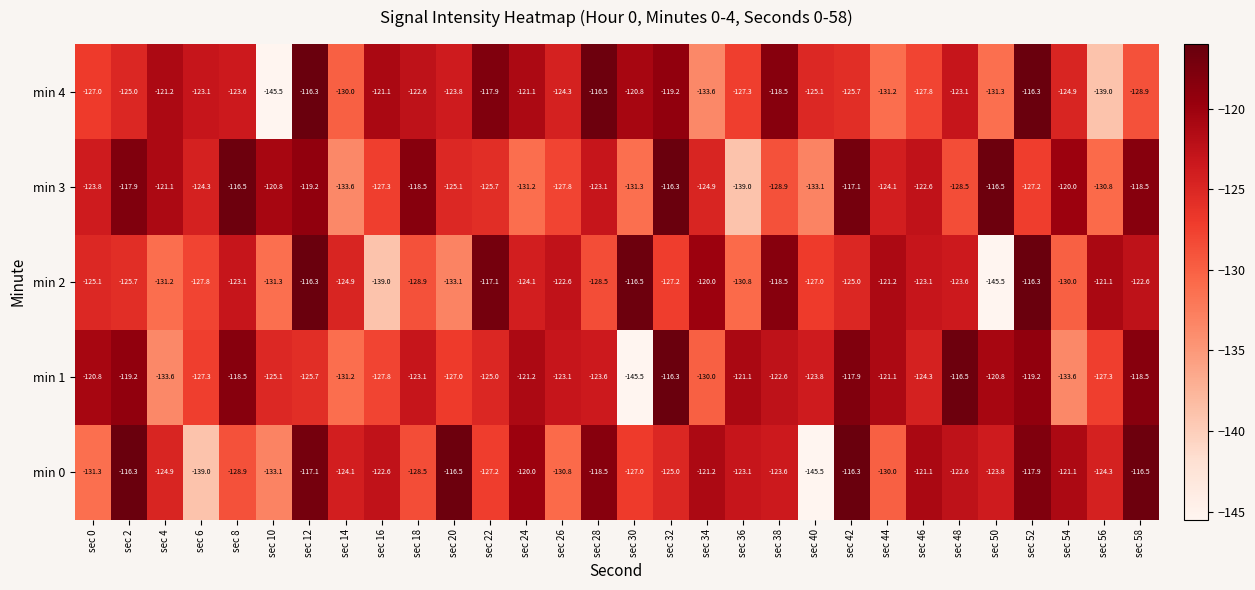

True or false: min 2 has a value of -82.7 at sec 44.

False